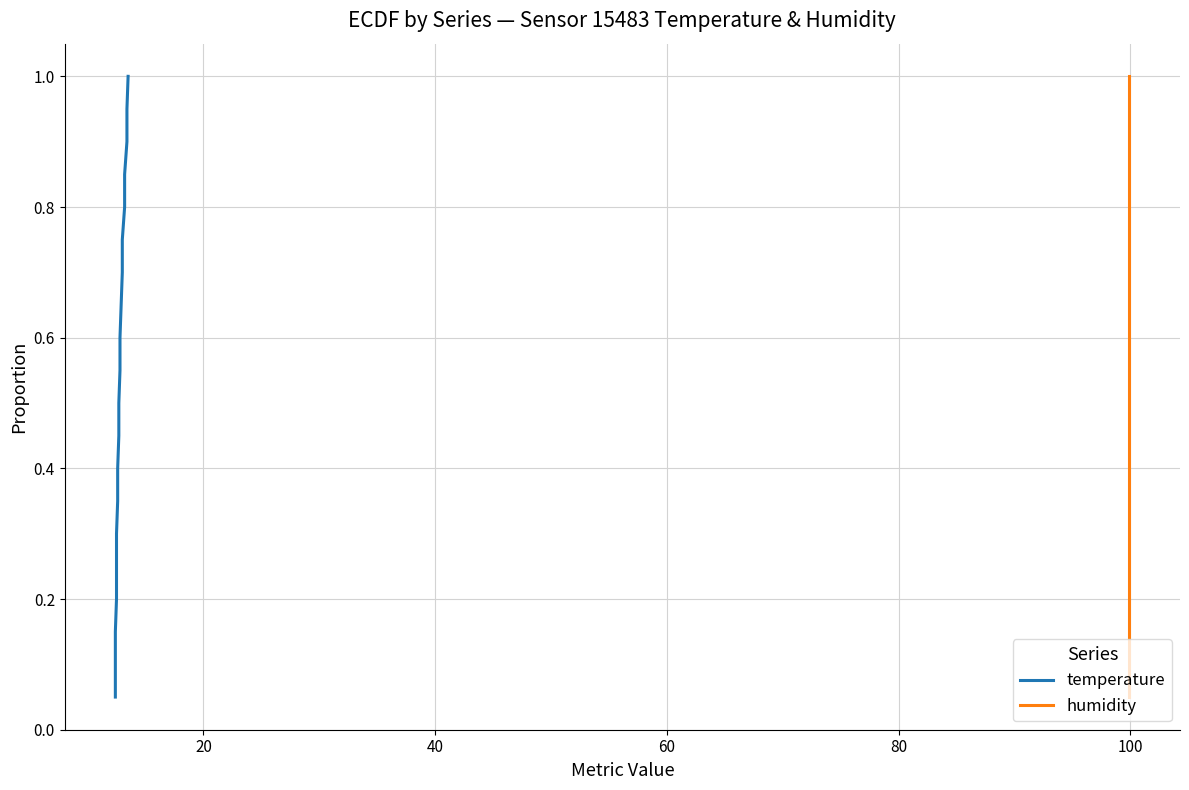

True or false: temperature and humidity intersect in this chart.

False